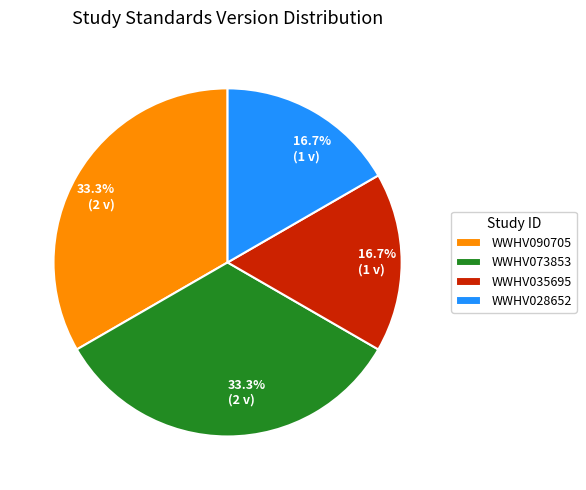

To the nearest percent, what is the difference between the largest and smallest slice percentages?

17%